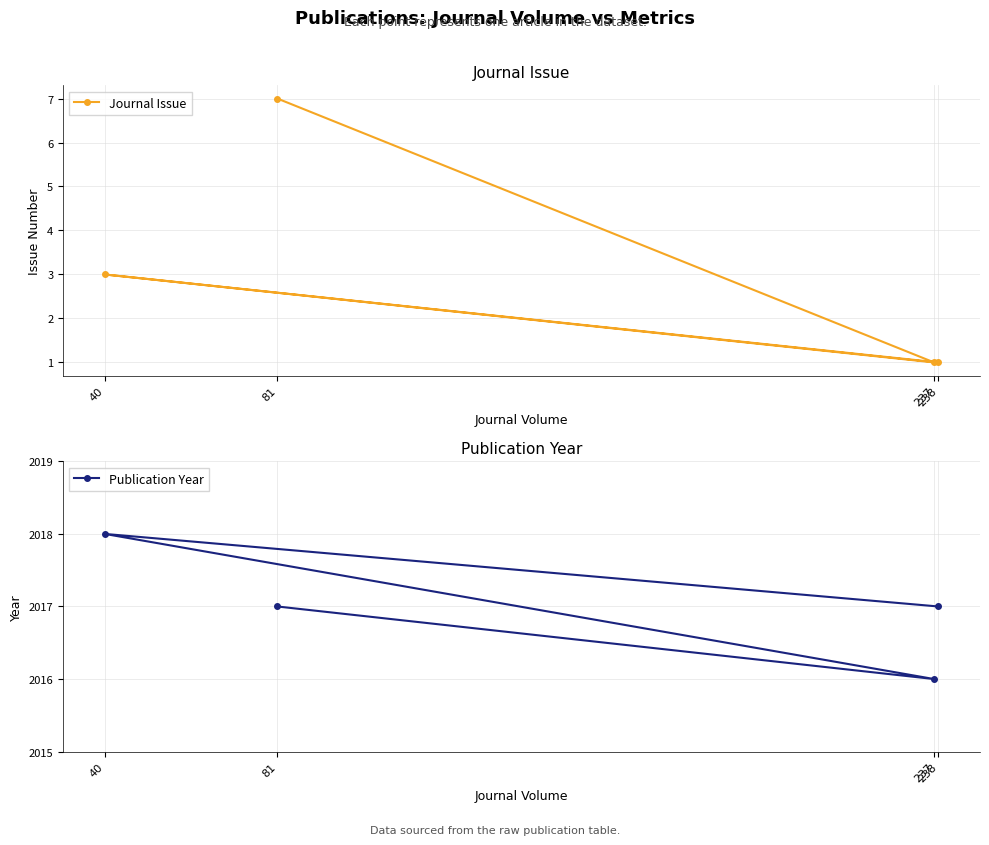

Which has a higher value, 40 or 81?

81